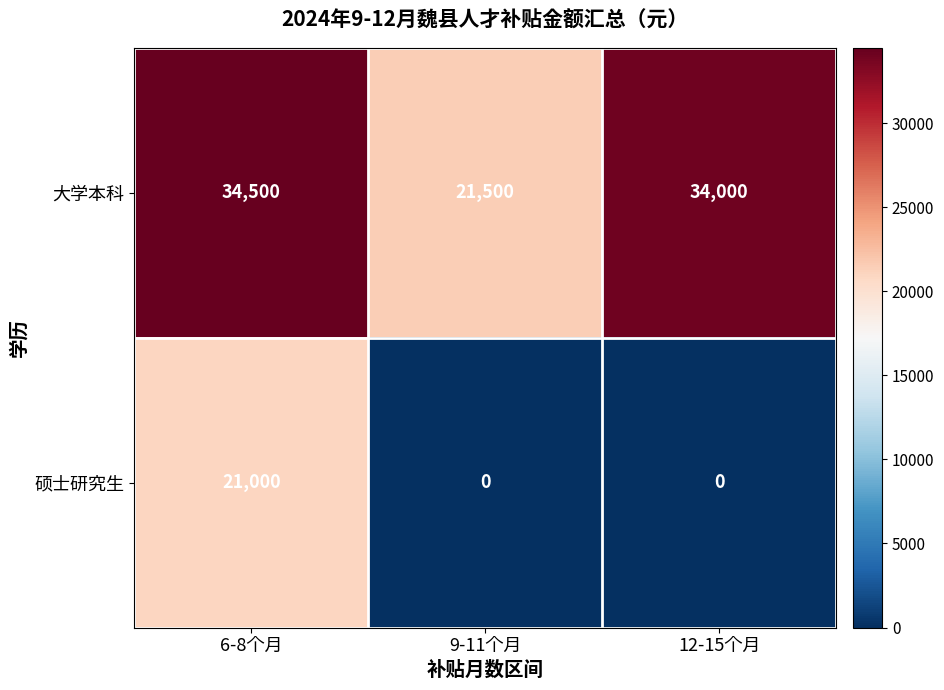

The 大学本科 series shows 34500 at 6-8个月. True or false?

True